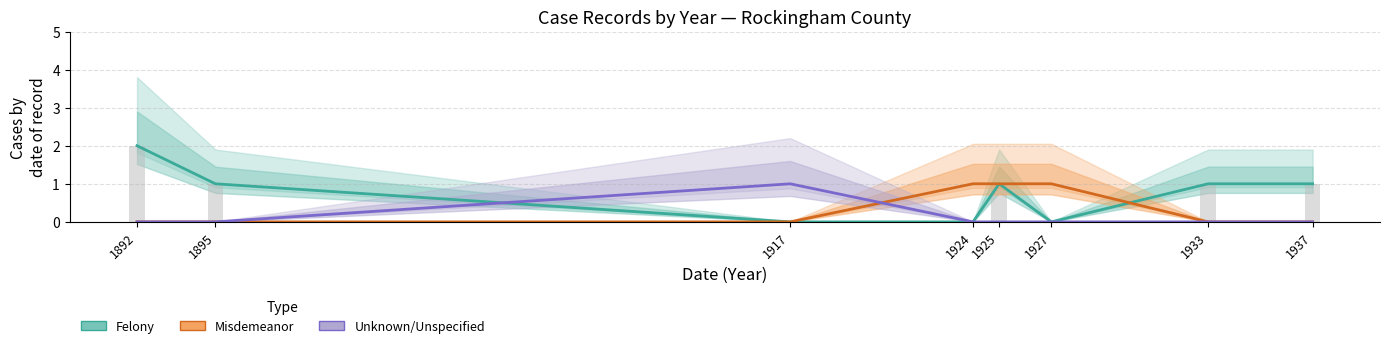

Reading left to right, what are all the values shown in this chart?

Felony: 1892=2	1895=1	1917=0	1924=0	1925=1	1927=0	1933=1	1937=1
Misdemeanor: 1892=0	1895=0	1917=0	1924=1	1925=1	1927=1	1933=0	1937=0
Unknown/Unspecified: 1892=0	1895=0	1917=1	1924=0	1925=0	1927=0	1933=0	1937=0